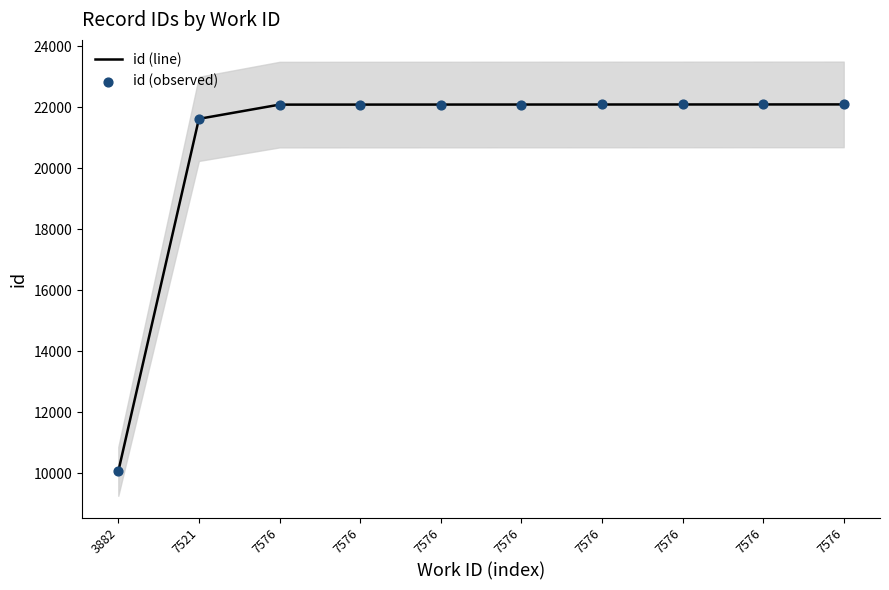

Which series reaches the maximum Y coordinate?

id (line)